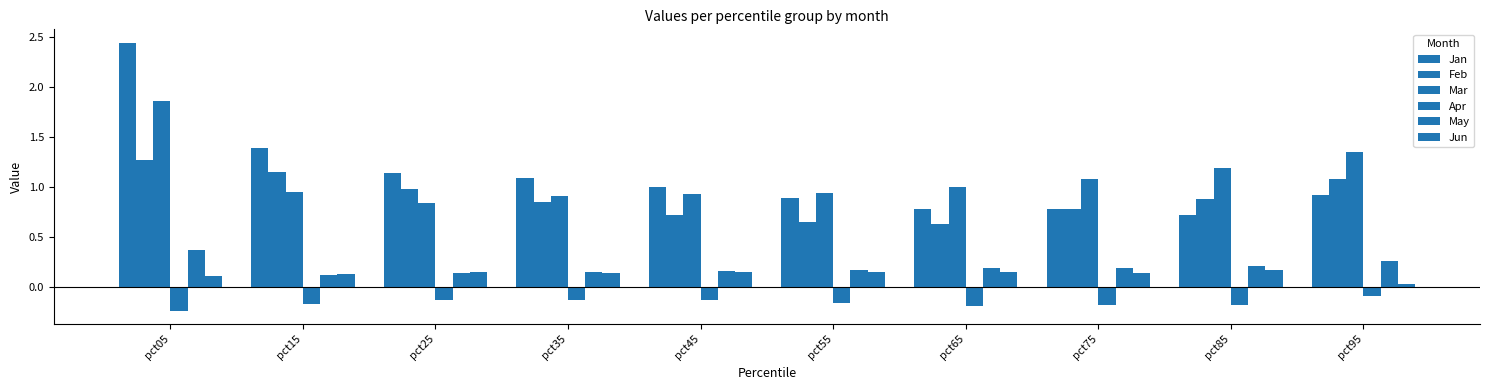

At how many categories does at least one series exceed 2?

1